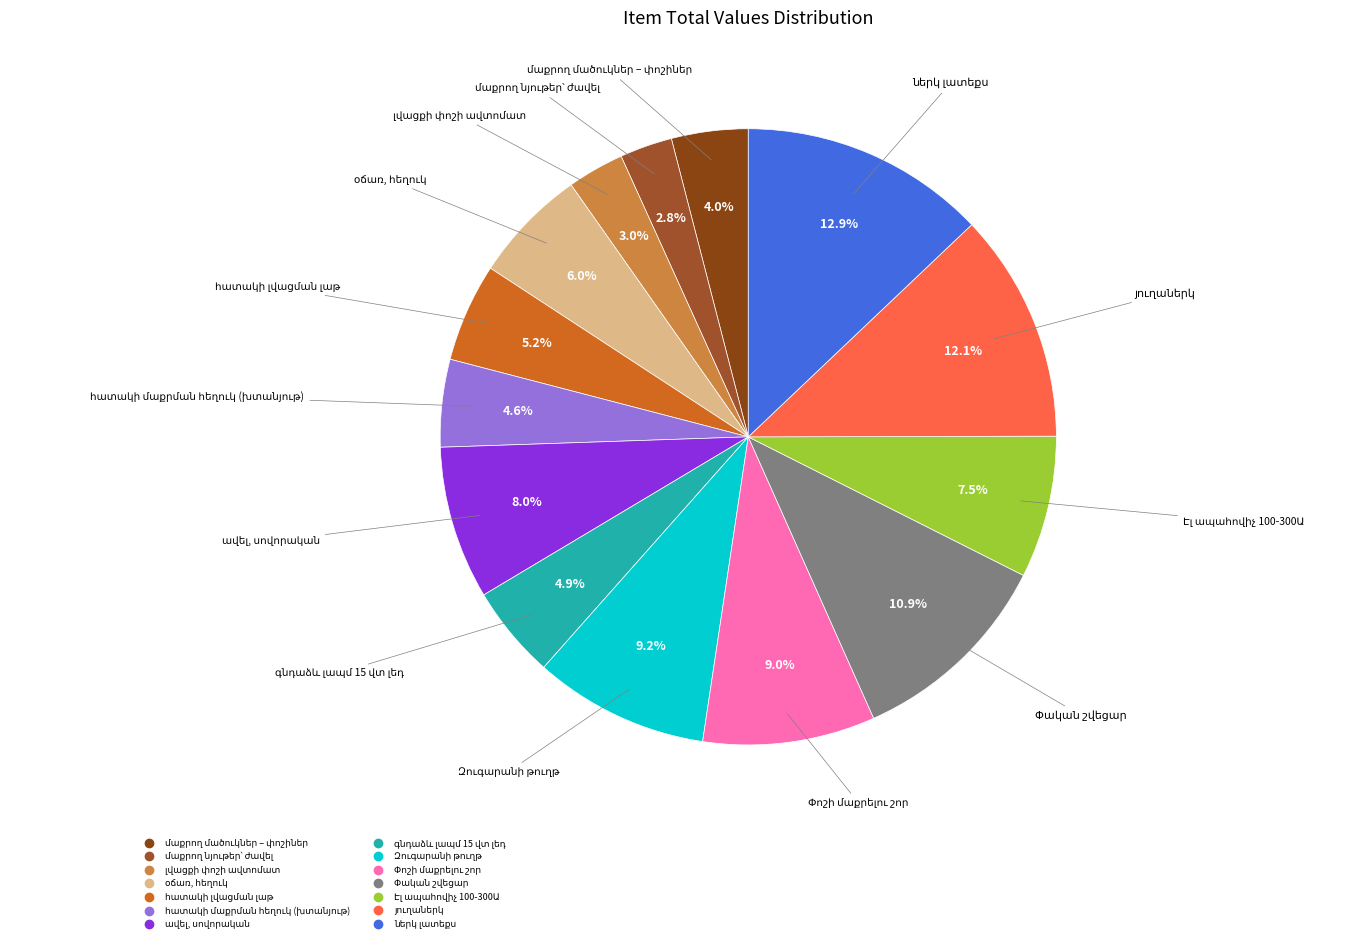

Is there any slice that represents more than half of the pie?

No